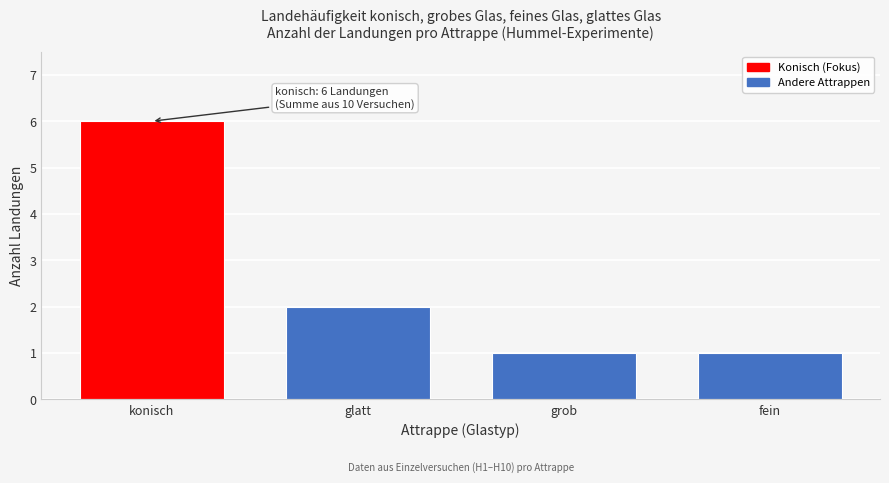

Reading left to right, extract all data points from this chart.

konisch=6	glatt=2	grob=1	fein=1